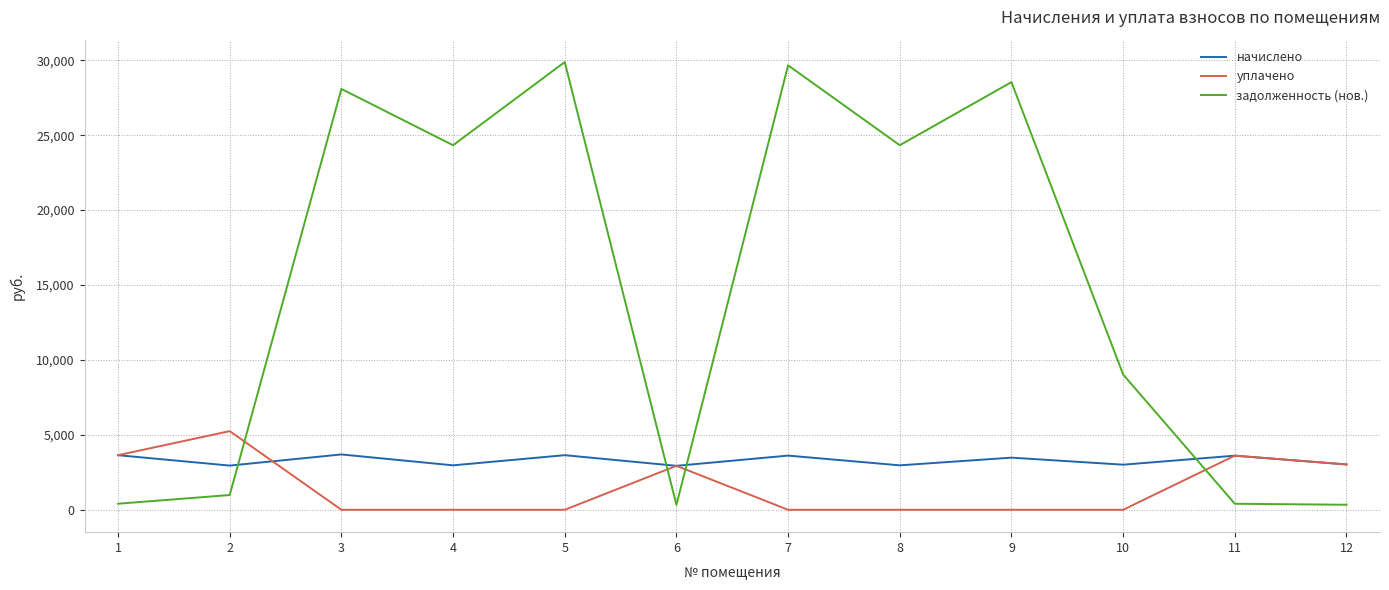

What is the total value across all series at 2?

9184.7